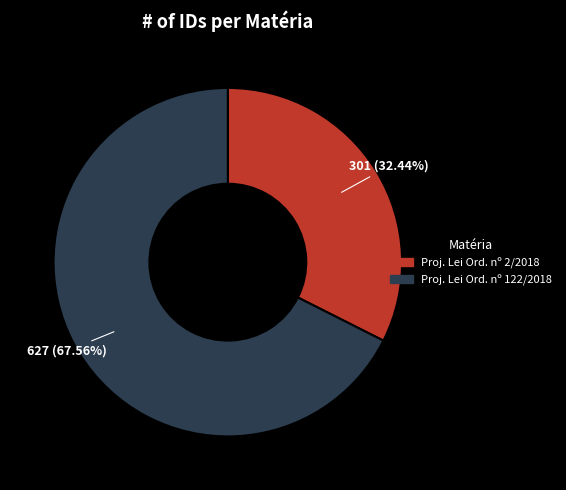

What is the largest slice in the pie chart?

Proj. Lei Ord. nº 122/2018